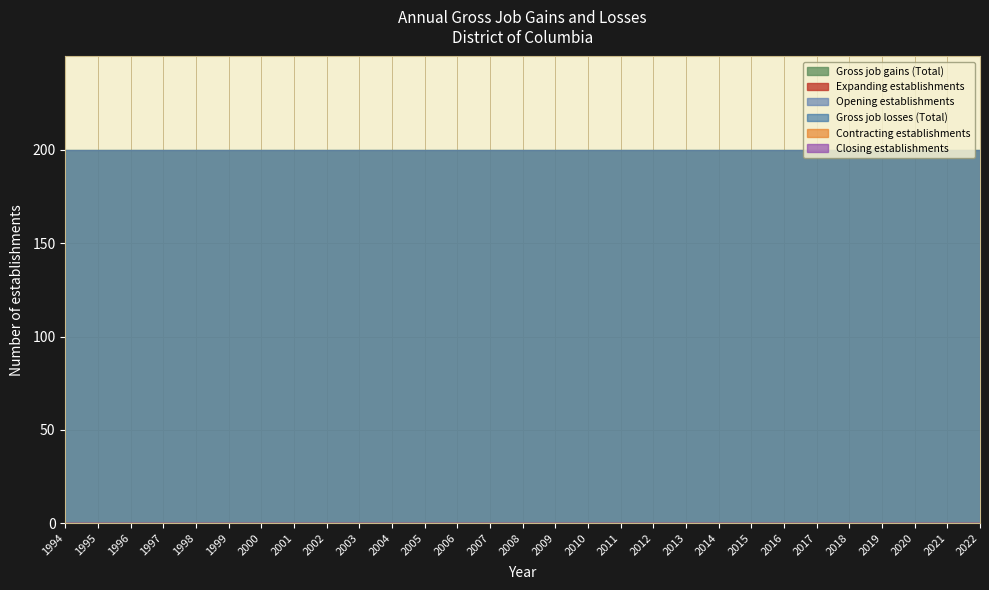

True or false: Closing establishments and Gross job losses (Total) intersect in this chart.

False